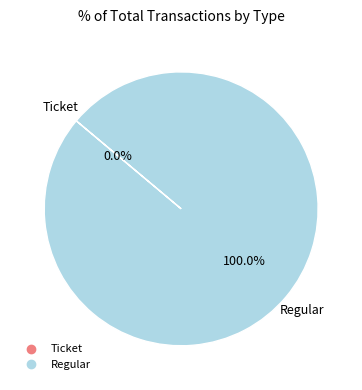

Which category has the biggest portion of the pie?

Regular